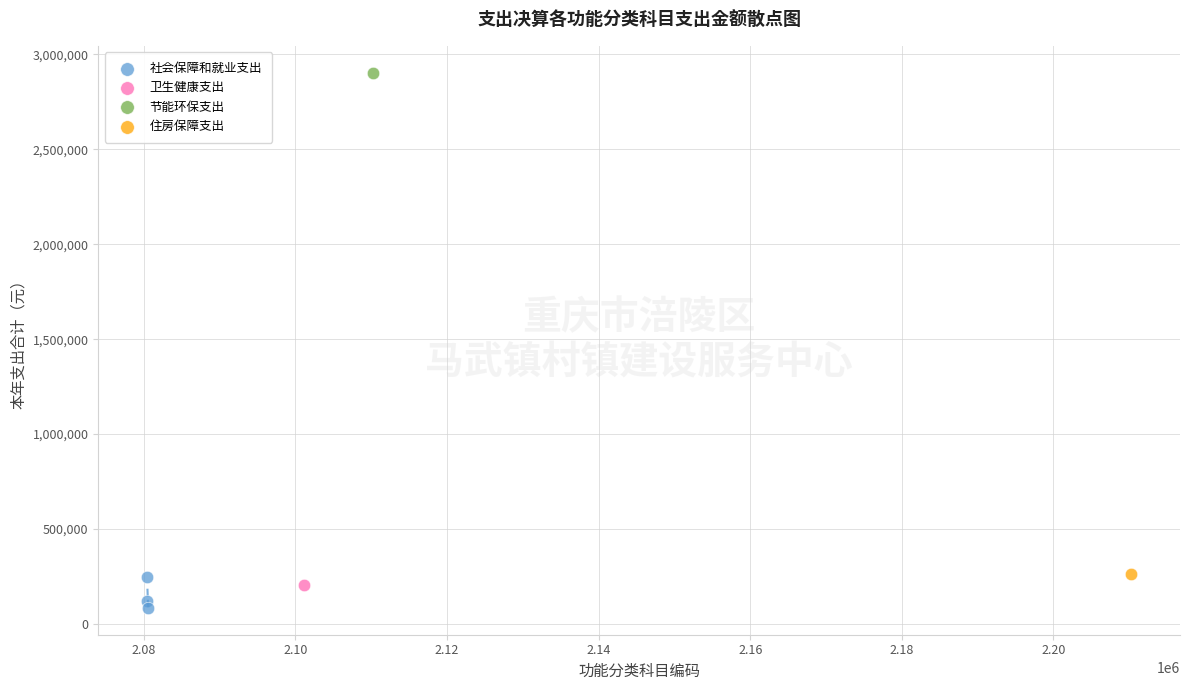

What are all the series names shown in the legend?

社会保障和就业支出, 卫生健康支出, 节能环保支出, 住房保障支出